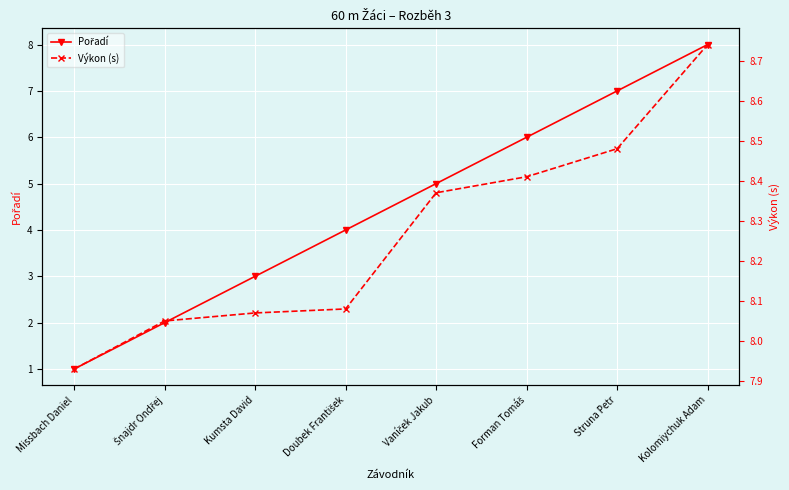

Which has a higher value, Struna Petr or Kolomiychuk Adam?

Kolomiychuk Adam